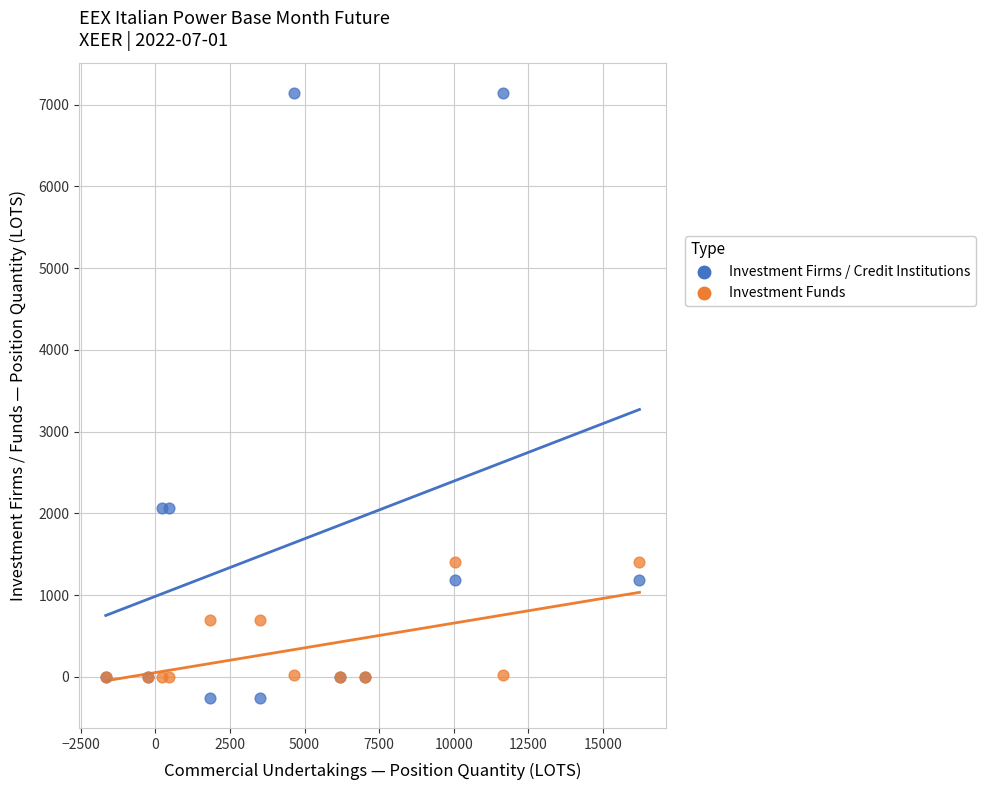

Which series has the largest Y range (max minus min)?

Investment Firms / Credit Institutions